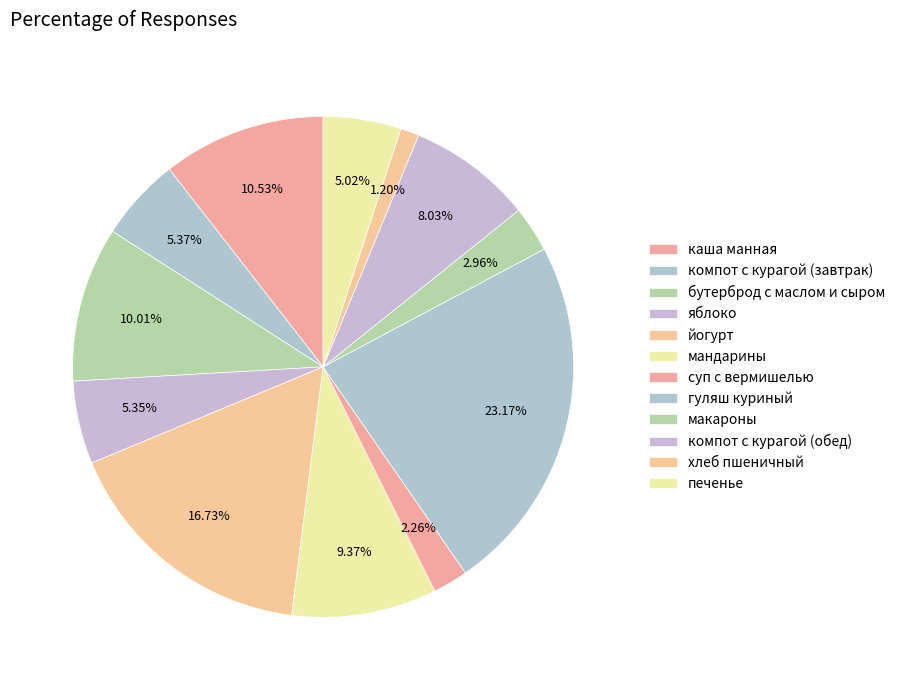

To the nearest percent, what is the difference between the хлеб пшеничный and компот с курагой (обед) slice percentages?

7%